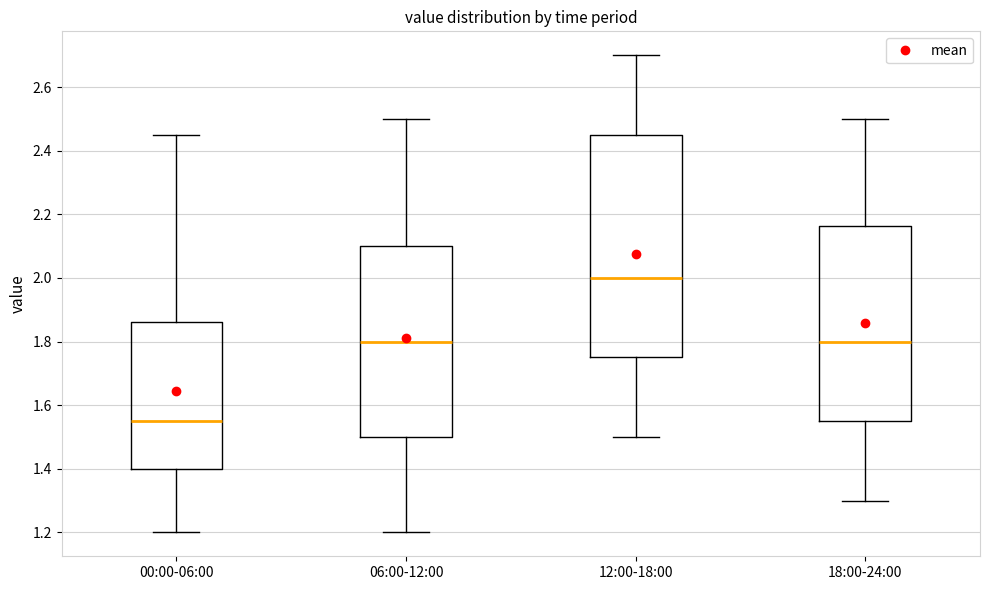

Where does the upper whisker of the box for 00:00-06:00 end on the y-axis? The values are not printed on the chart, so give them approximately, as read against the axis.

2.46